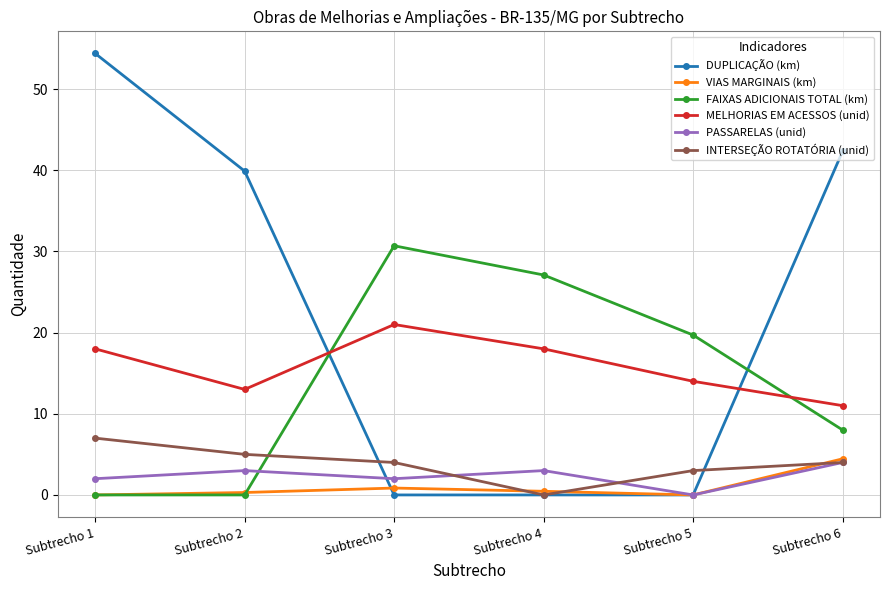

Between Subtrecho 1 and Subtrecho 2, which series saw the biggest shift?

DUPLICAÇÃO (km)